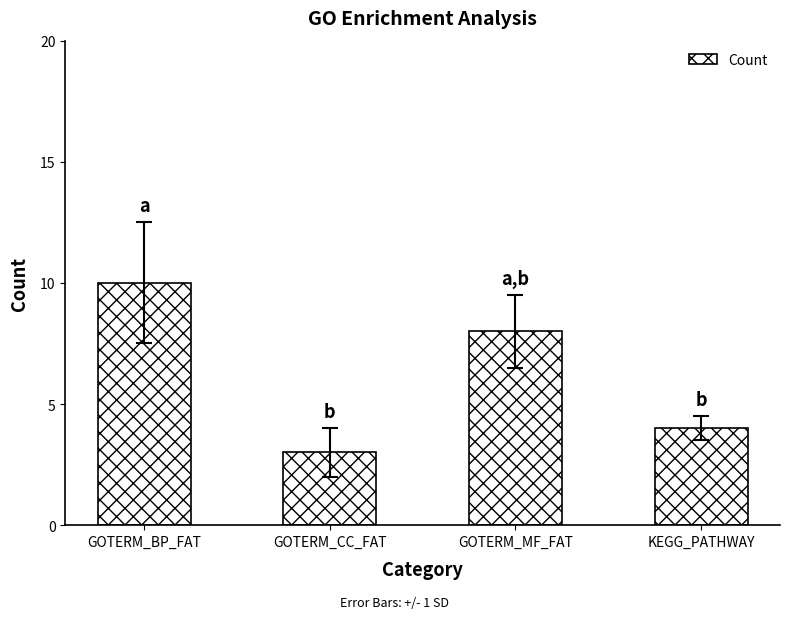

Reading right to left, list all the values displayed in this chart.

4	8	3	10